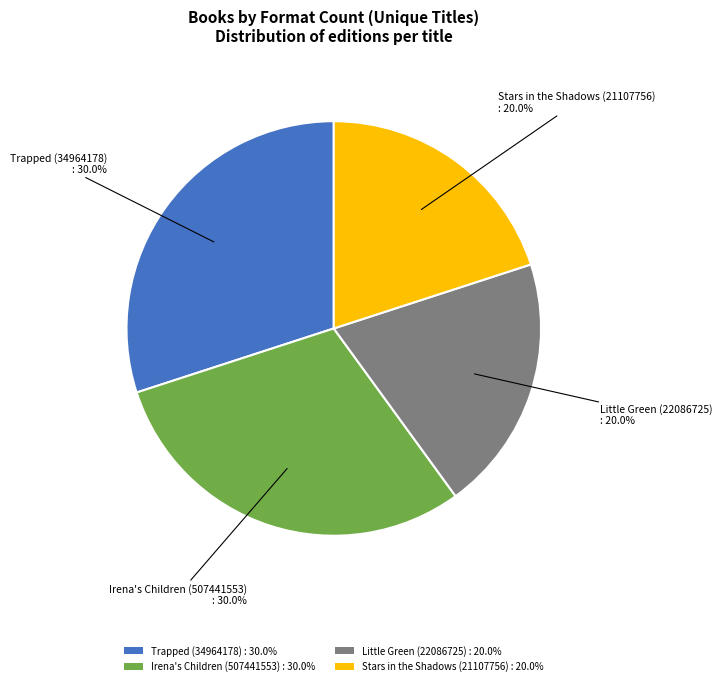

Count the number of slices in the pie.

4